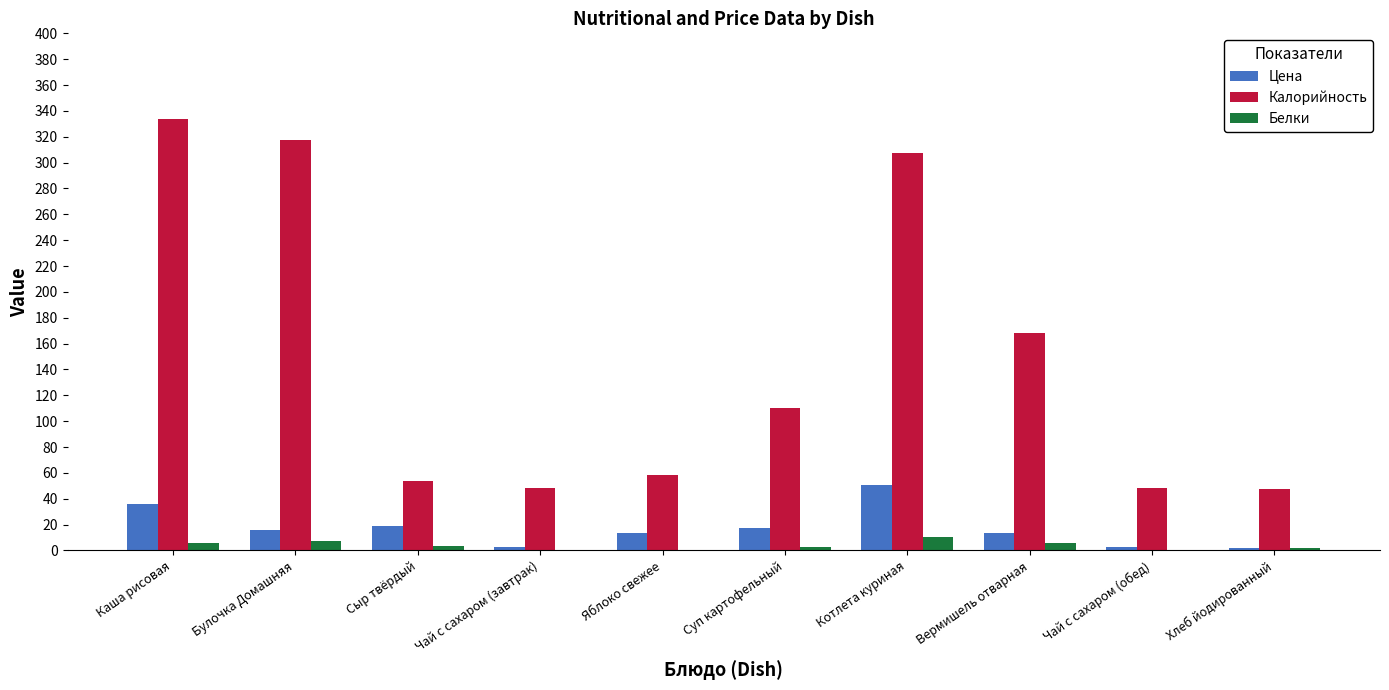

True or false: Калорийность has a value of 435.2 at Котлета куриная.

False